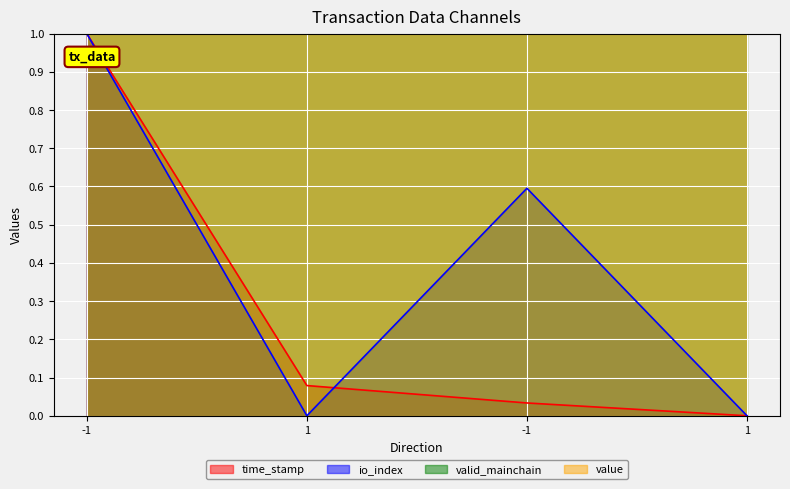

Does the chart display data point markers on the line(s)?

No